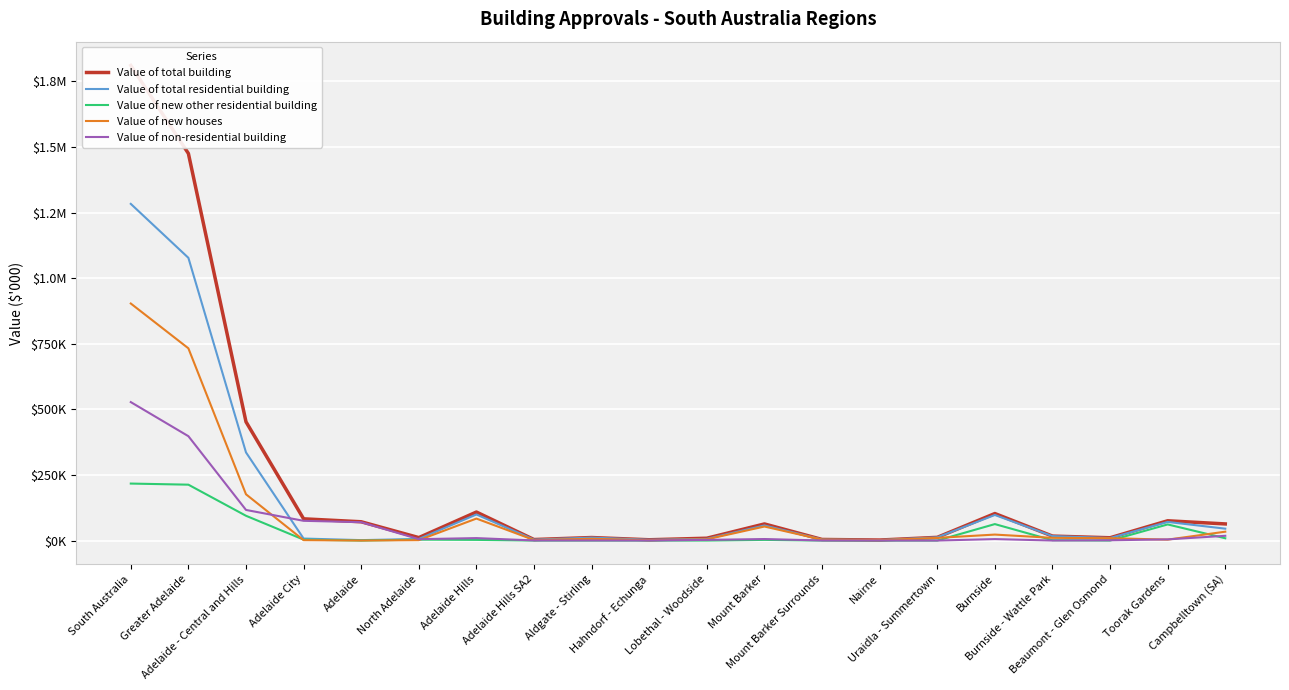

What is the total value across all series at Beaumont - Glen Osmond?

30114.6